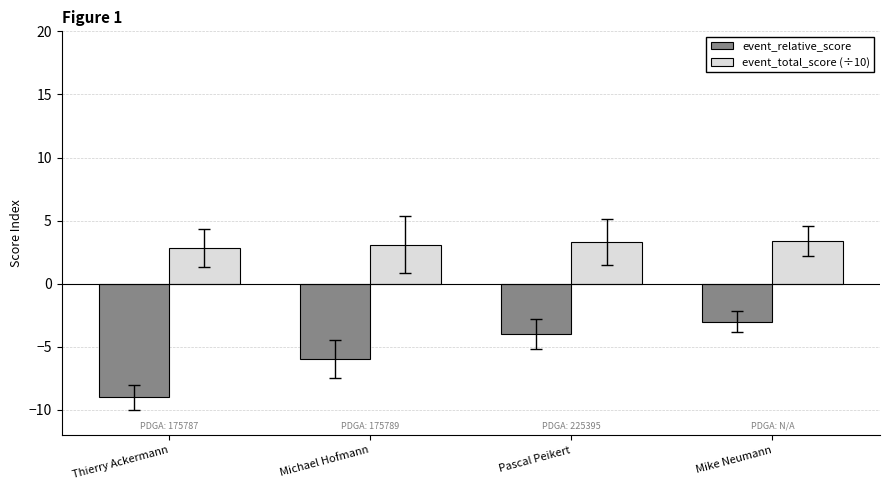

How many distinct data groups are displayed?

2